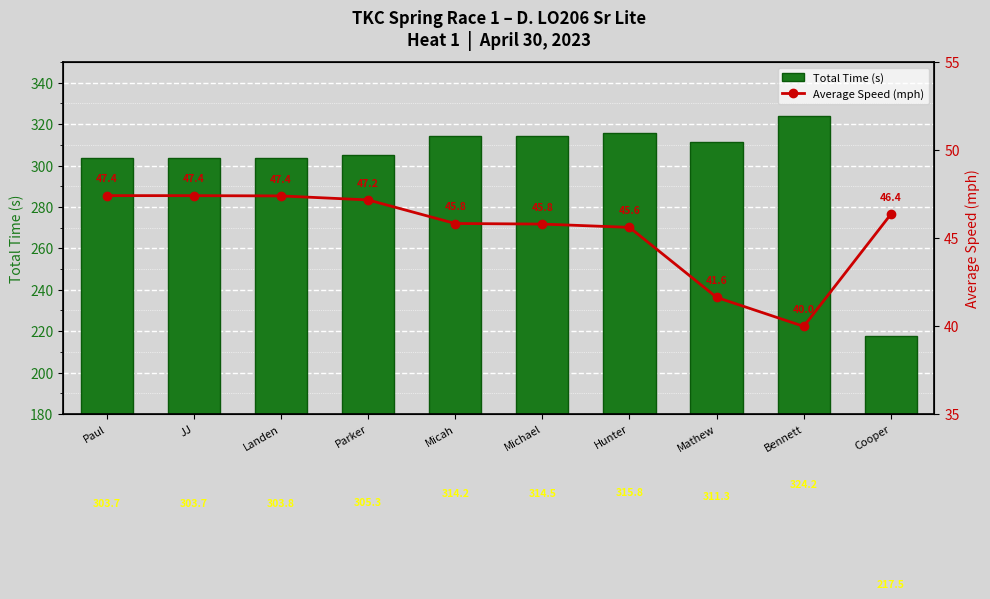

Which series changed the most between Micah and Bennett?

Total Time (s)